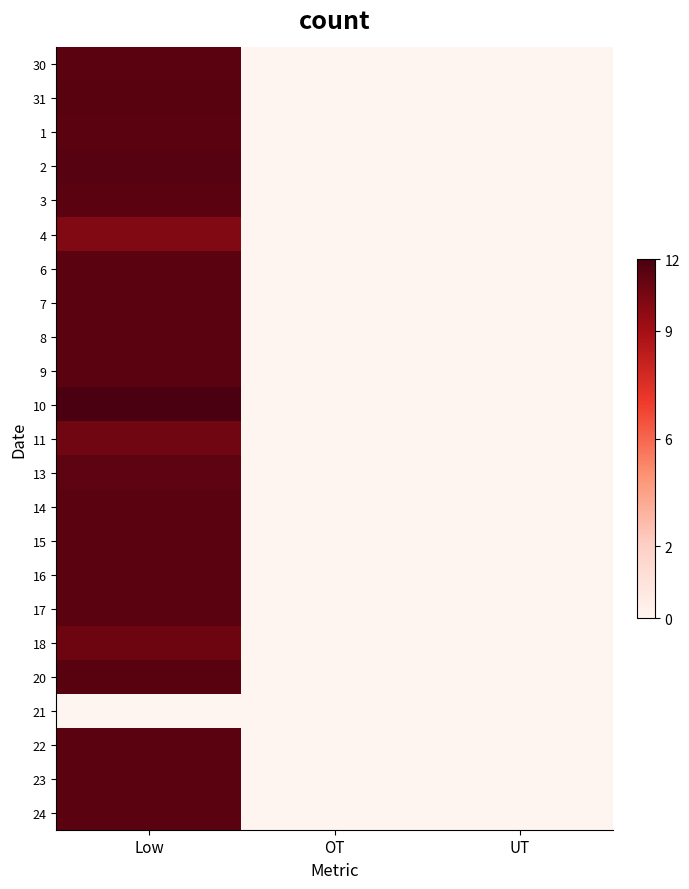

At how many categories does at least one series exceed 7?

1